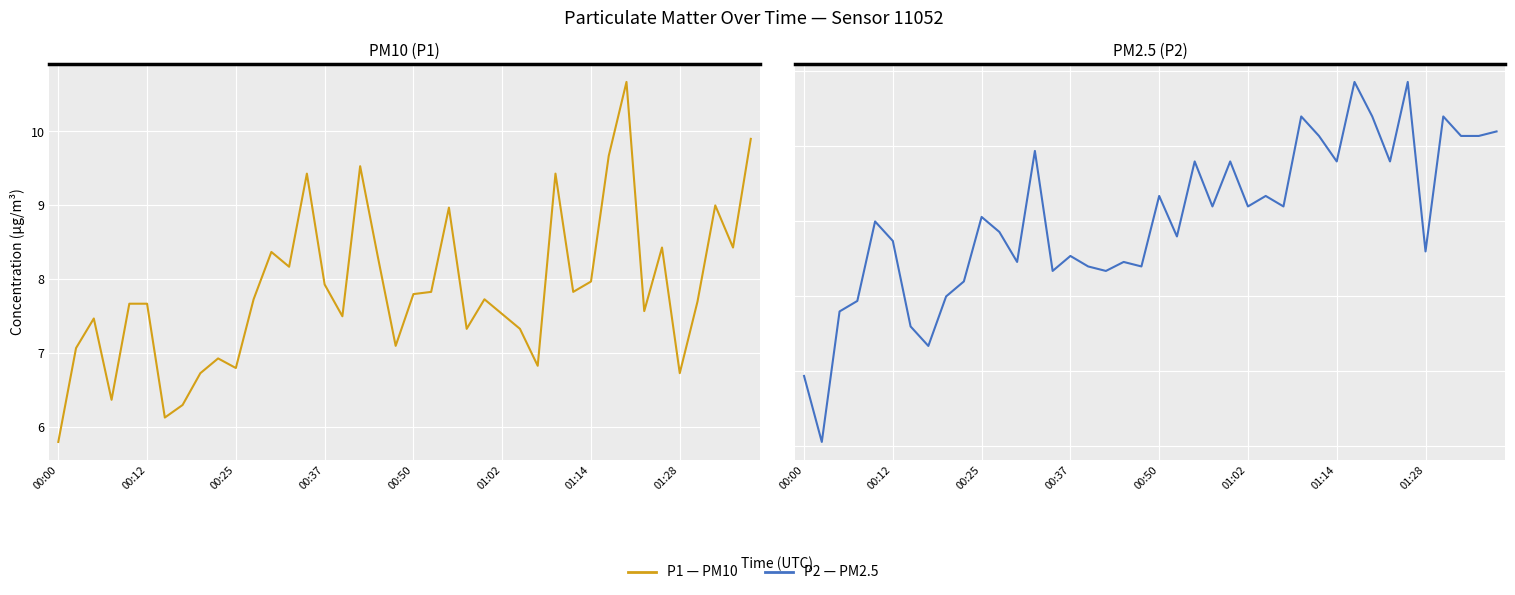

Reading right to left, list all the values displayed in this chart.

P1: 9.9	8.4	9.0	7.7	6.7	8.4	7.6	10.7	9.7	8.0	7.8	9.4	6.8	7.3	7.5	7.7	7.3	9.0	7.8	7.8	7.1	8.3	9.5	7.5	7.9	9.4	8.2	8.4	7.7	6.8	6.9	6.7	6.3	6.1	7.7	7.7	6.4	7.5	7.1	5.8
P2: 6.6	6.6	6.6	6.7	5.8	6.9	6.4	6.7	6.9	6.4	6.6	6.7	6.1	6.2	6.1	6.4	6.1	6.4	5.9	6.2	5.7	5.7	5.7	5.7	5.8	5.7	6.5	5.7	5.9	6.0	5.6	5.5	5.2	5.3	5.9	6.0	5.5	5.4	4.5	5.0